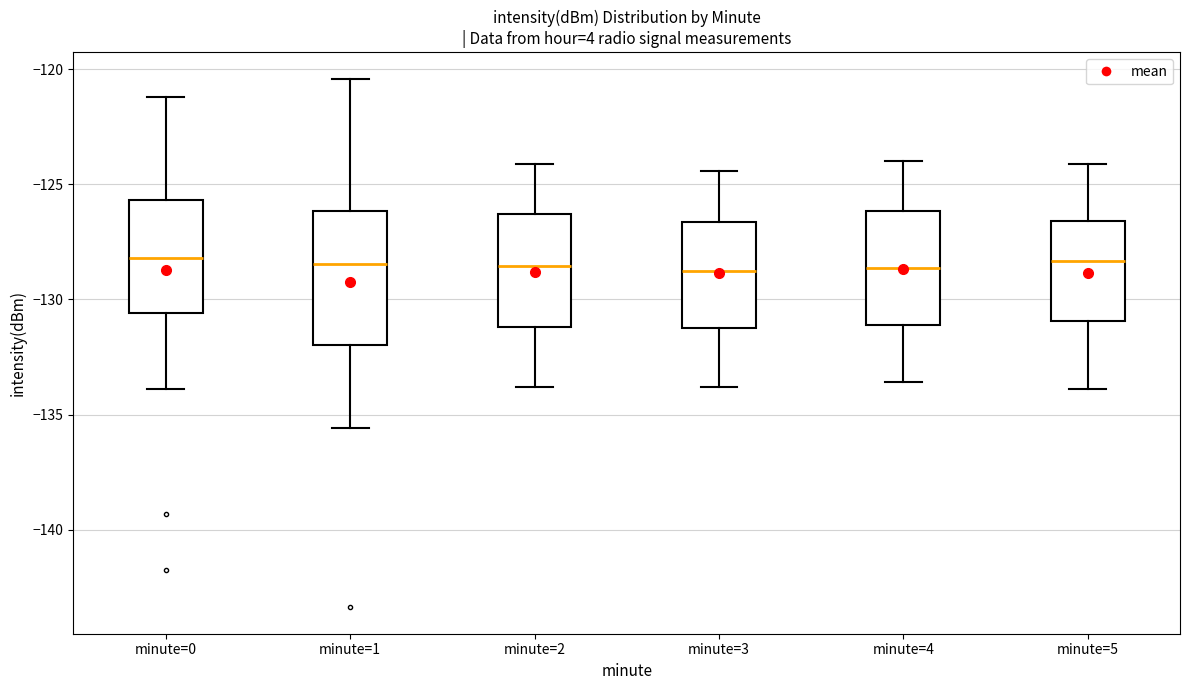

Comparing the boxes themselves (not the whiskers), which one is the tallest?

minute=1